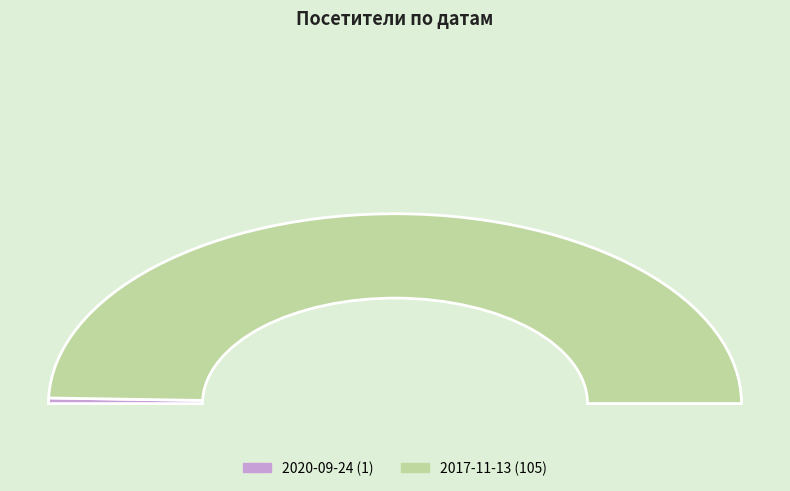

What is the change in value from 2020-09-24 to 2017-11-13?

+104